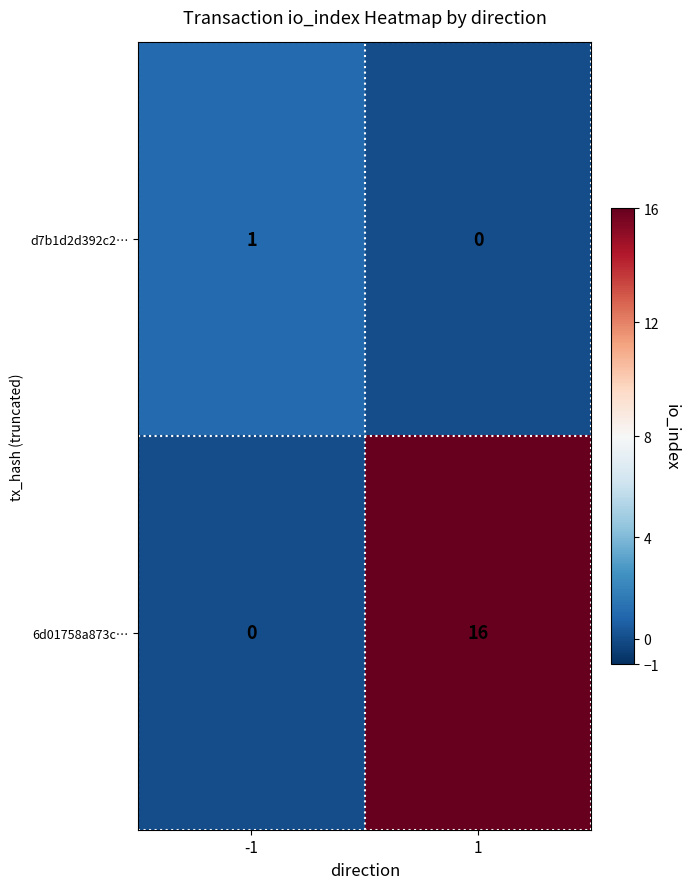

What is the greatest value displayed?

16